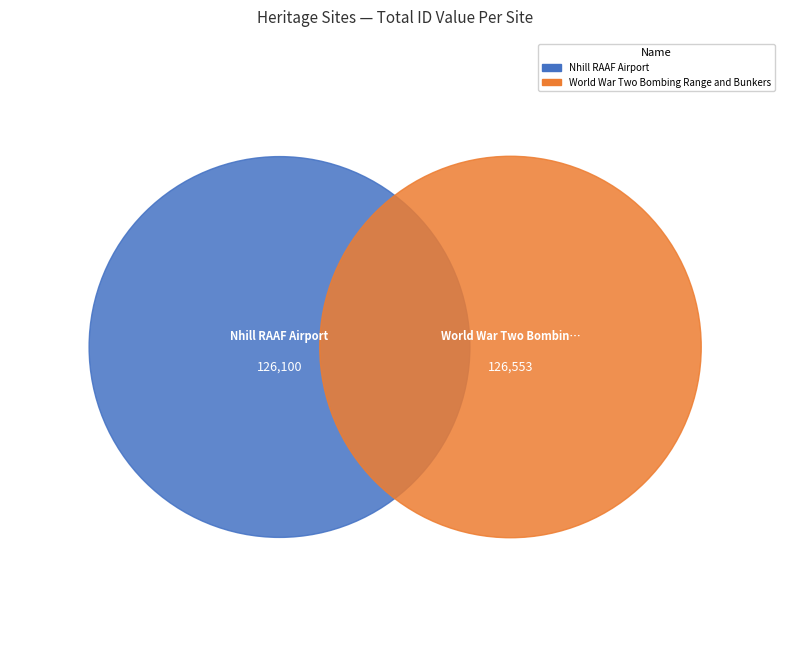

Between World War Two Bombing Range and Bunkers and Nhill RAAF Airport, which is larger?

World War Two Bombing Range and Bunkers